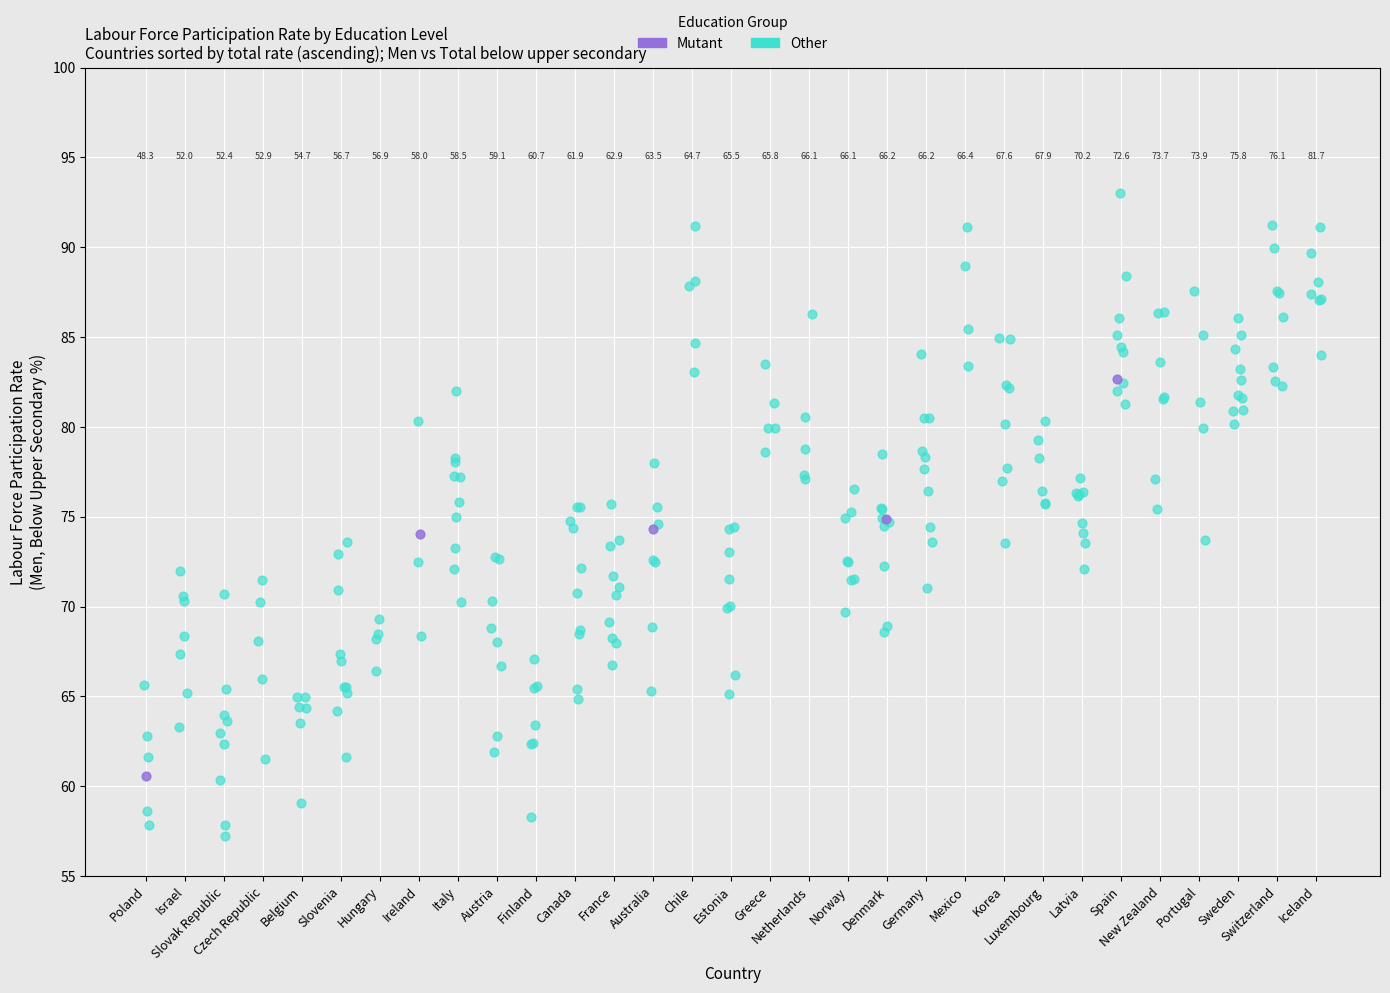

Which series contains the lowest Y value?

Other